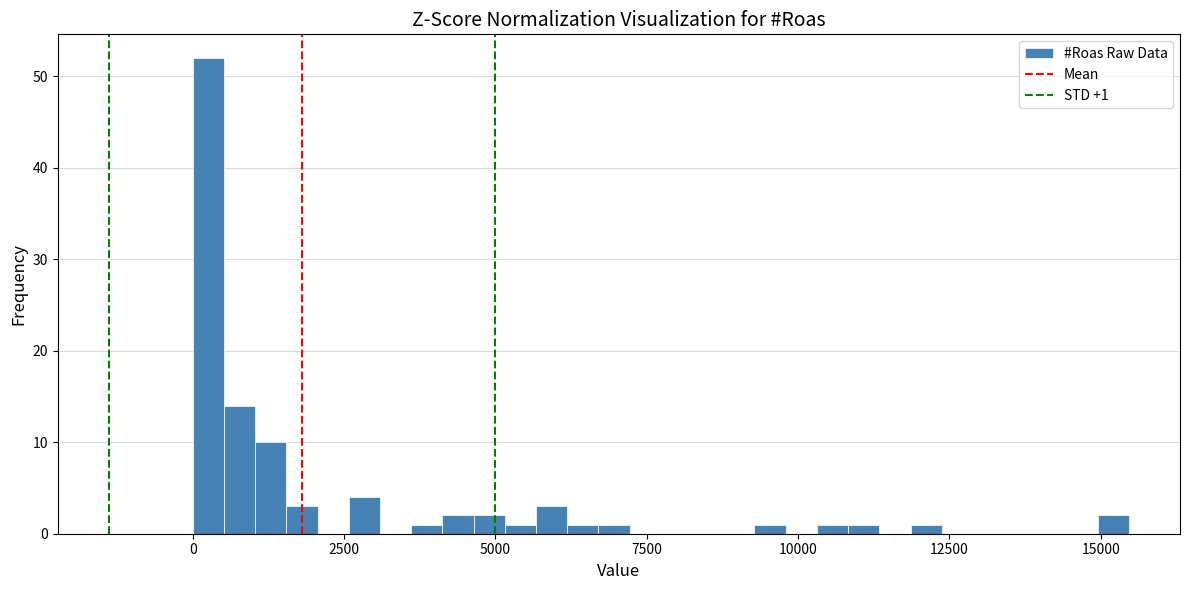

Around what value on the x-axis is the tallest bar? Give the approximate position of its centre, as read against the axis.

500